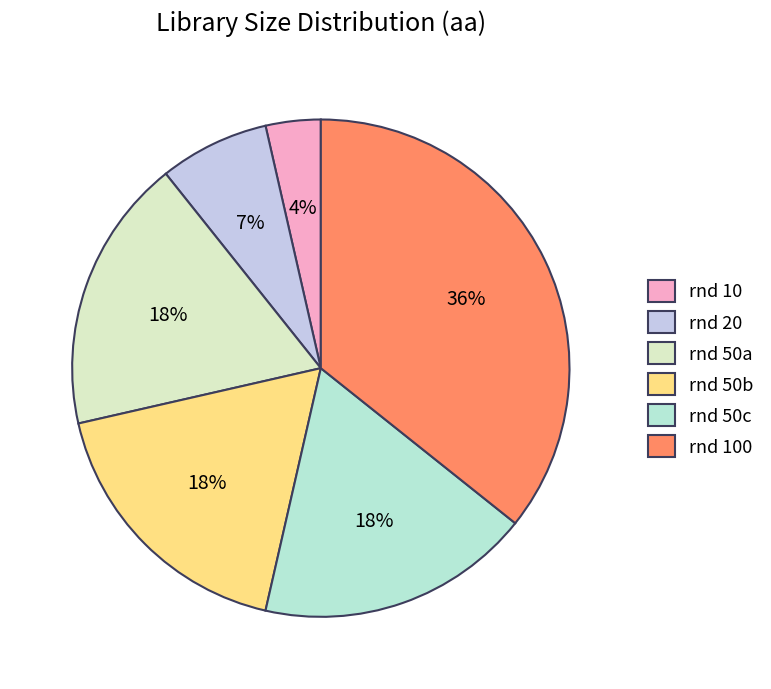

Approximately how many times larger is the value at rnd 100 compared to rnd 50b?

2.0